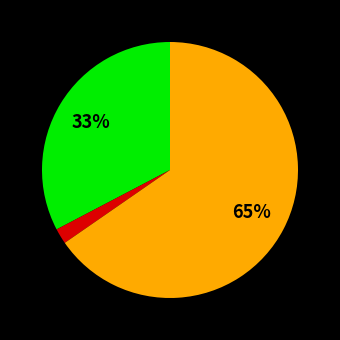

To the nearest percent, what is the difference between the largest and smallest slice percentages?

63%